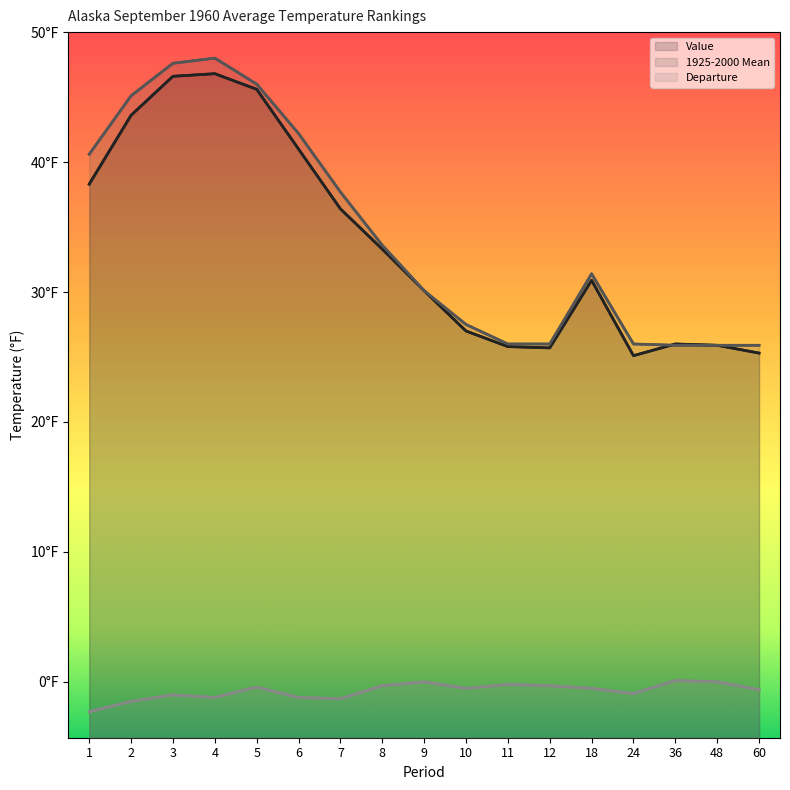

The value of 1925-2000 Mean at 8 is 14.0. True or false?

False